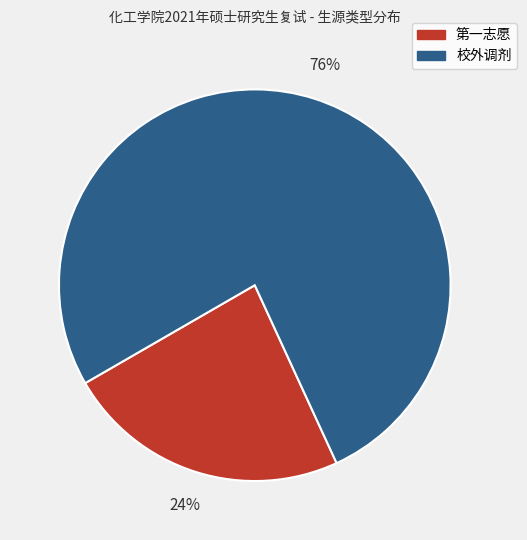

How many slices are in this pie chart?

2